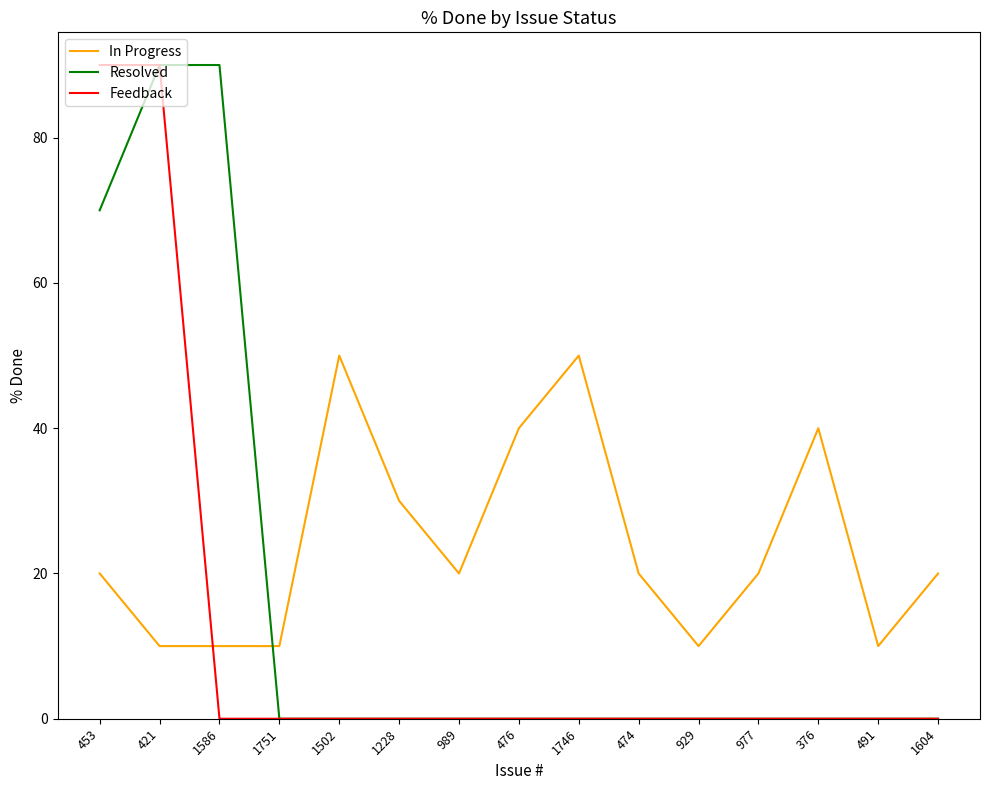

What position from the left is 474?

10